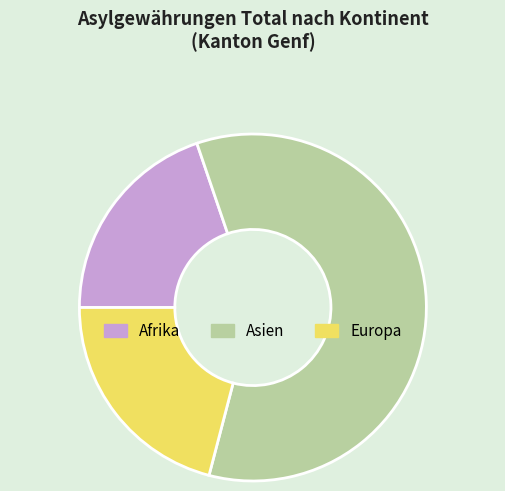

True or false: Afrika accounts for 20% of the total.

True